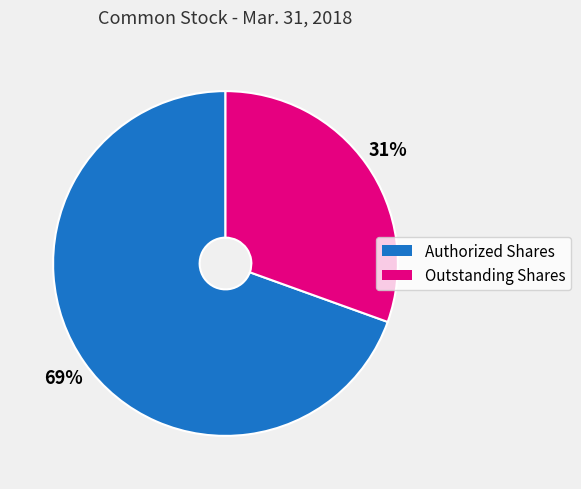

Is there any slice that represents more than half of the pie?

Yes